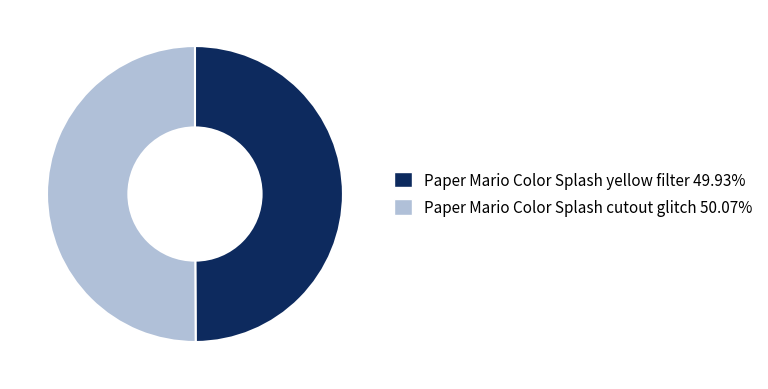

True or false: Paper Mario Color Splash cutout glitch accounts for 50% of the total.

True